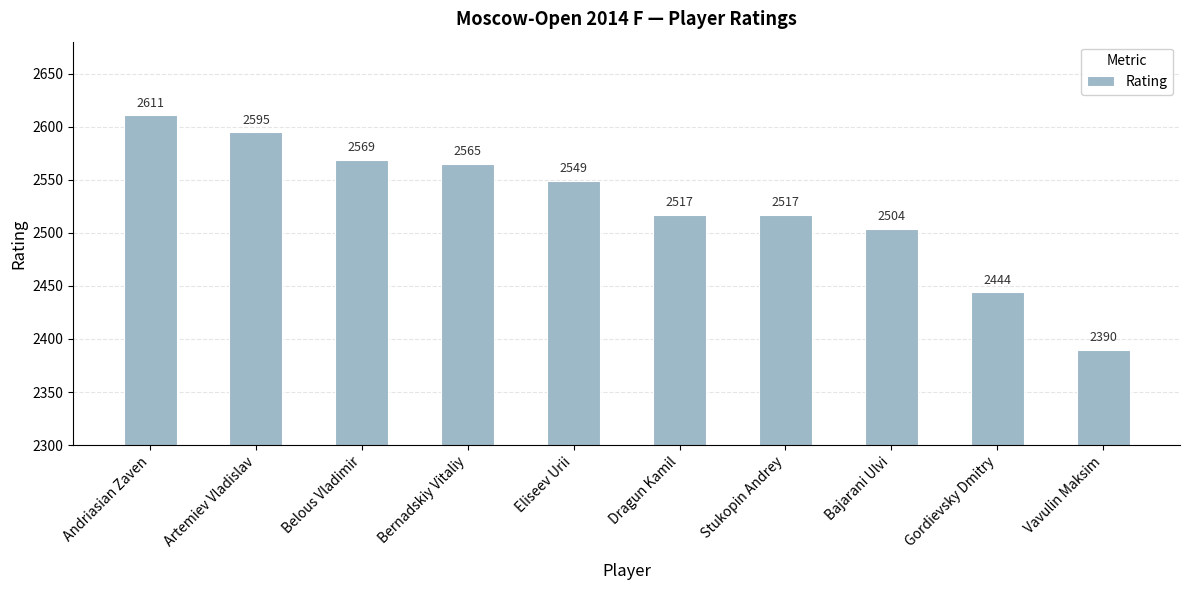

At which label does the data first exceed 2549?

Andriasian Zaven